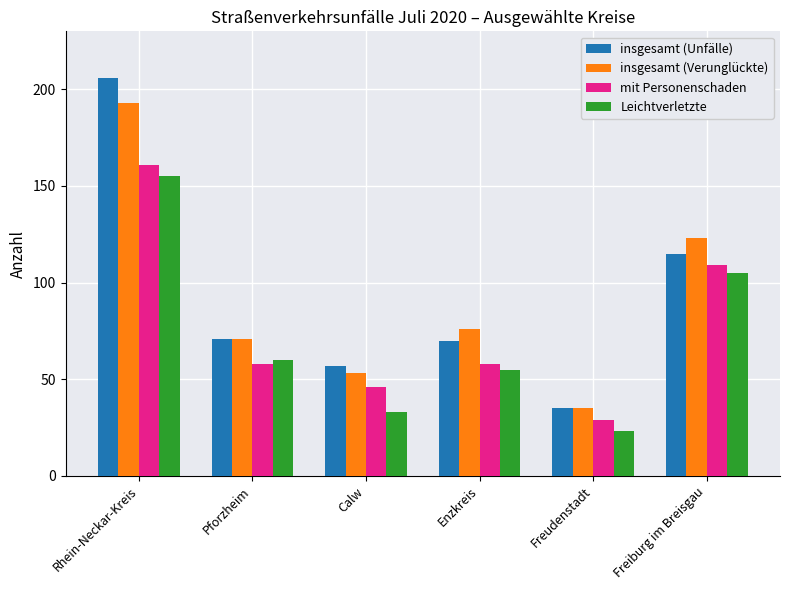

At which label is insgesamt (Verunglückte) closest to 114?

Freiburg im Breisgau